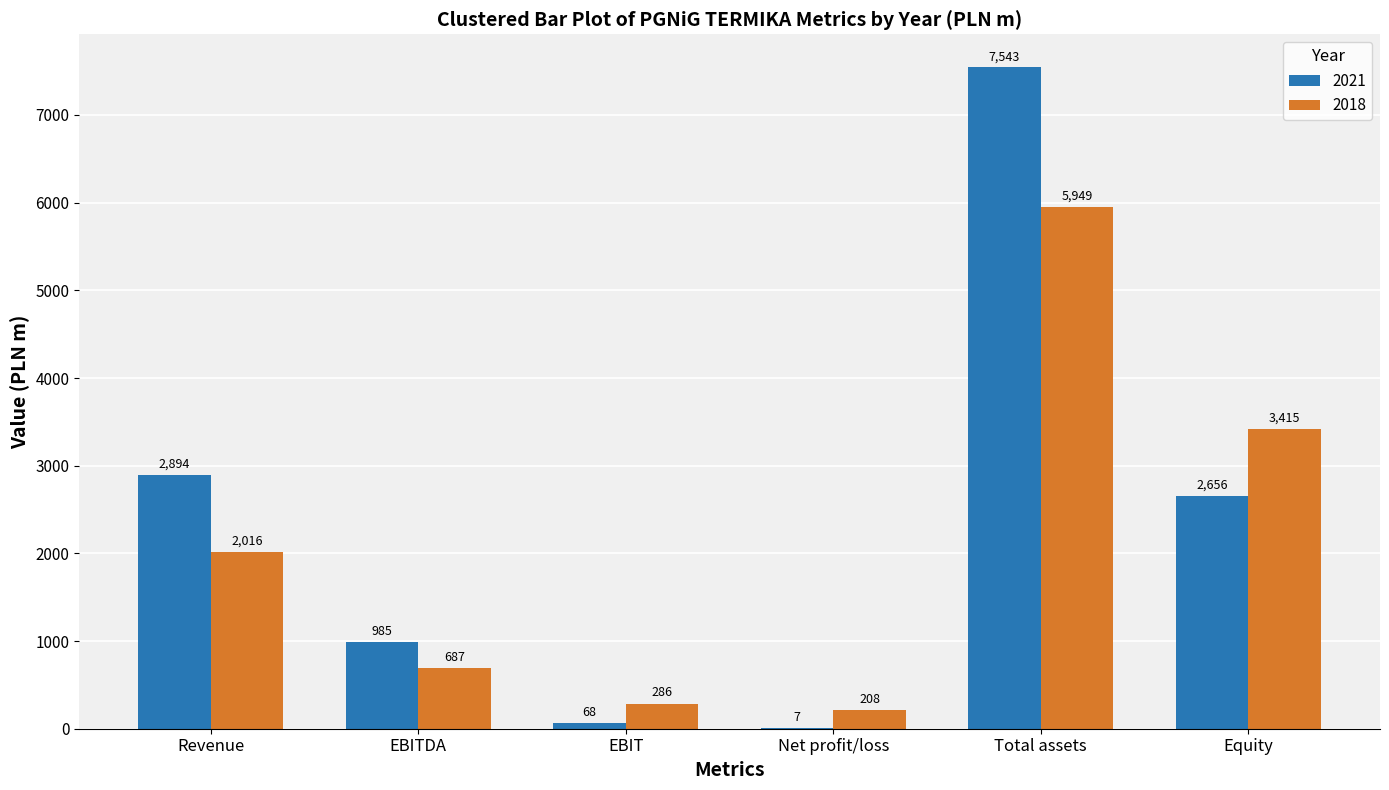

What is the sum of all 2021 values?

14153